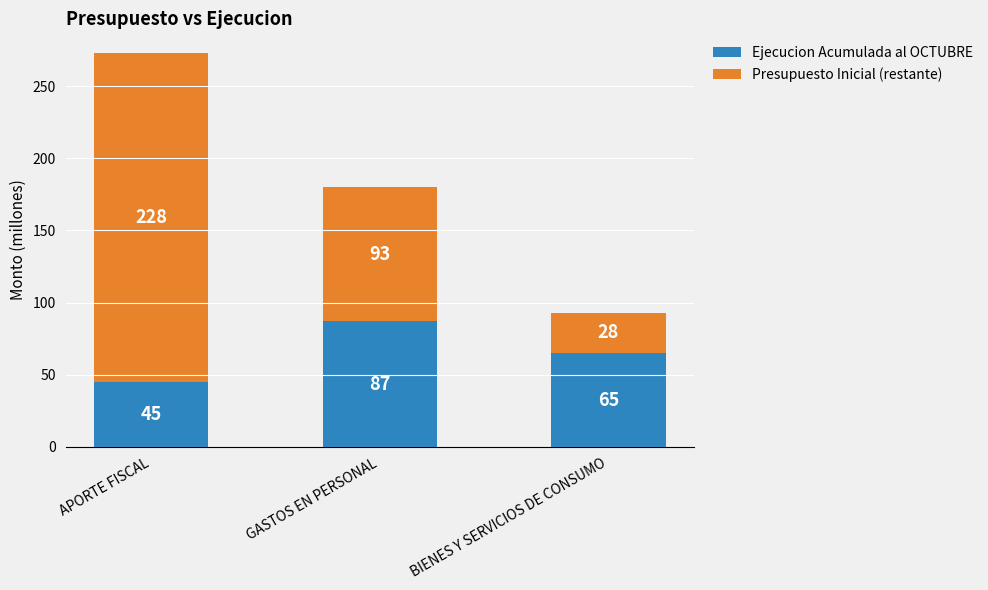

Read the Ejecucion Acumulada al OCTUBRE value at GASTOS EN PERSONAL, to the nearest 10.

90